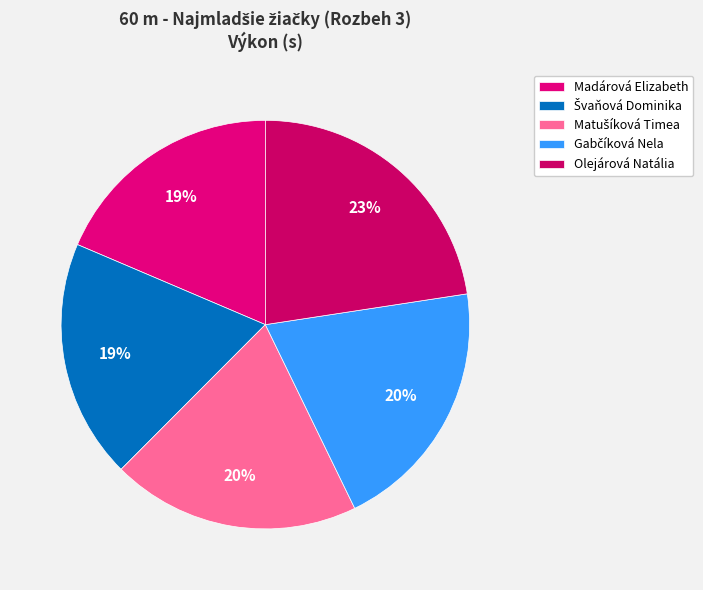

Between Olejárová Natália and Madárová Elizabeth, which is larger?

Olejárová Natália